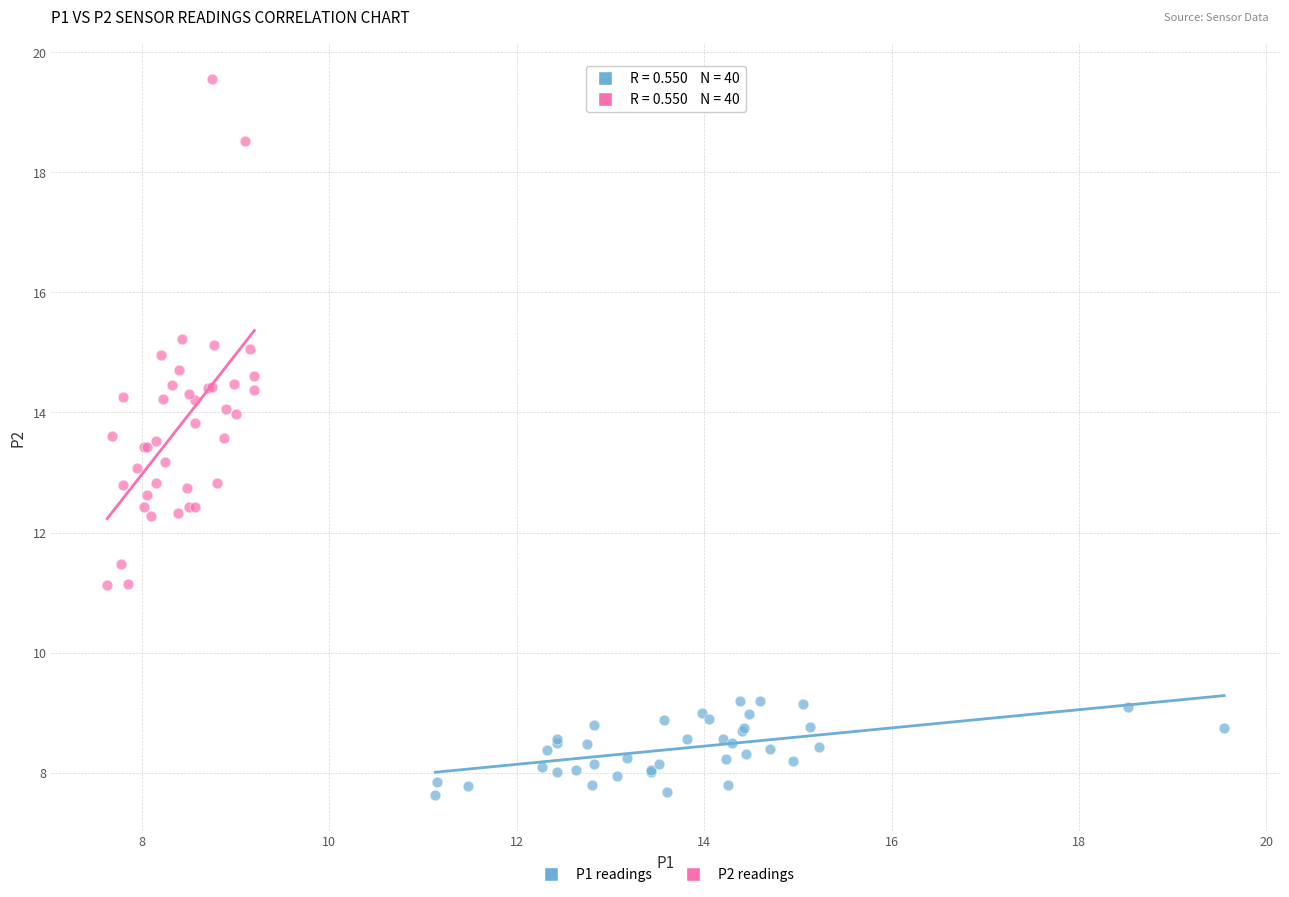

What are all the series names shown in the legend?

P1 readings, P2 readings